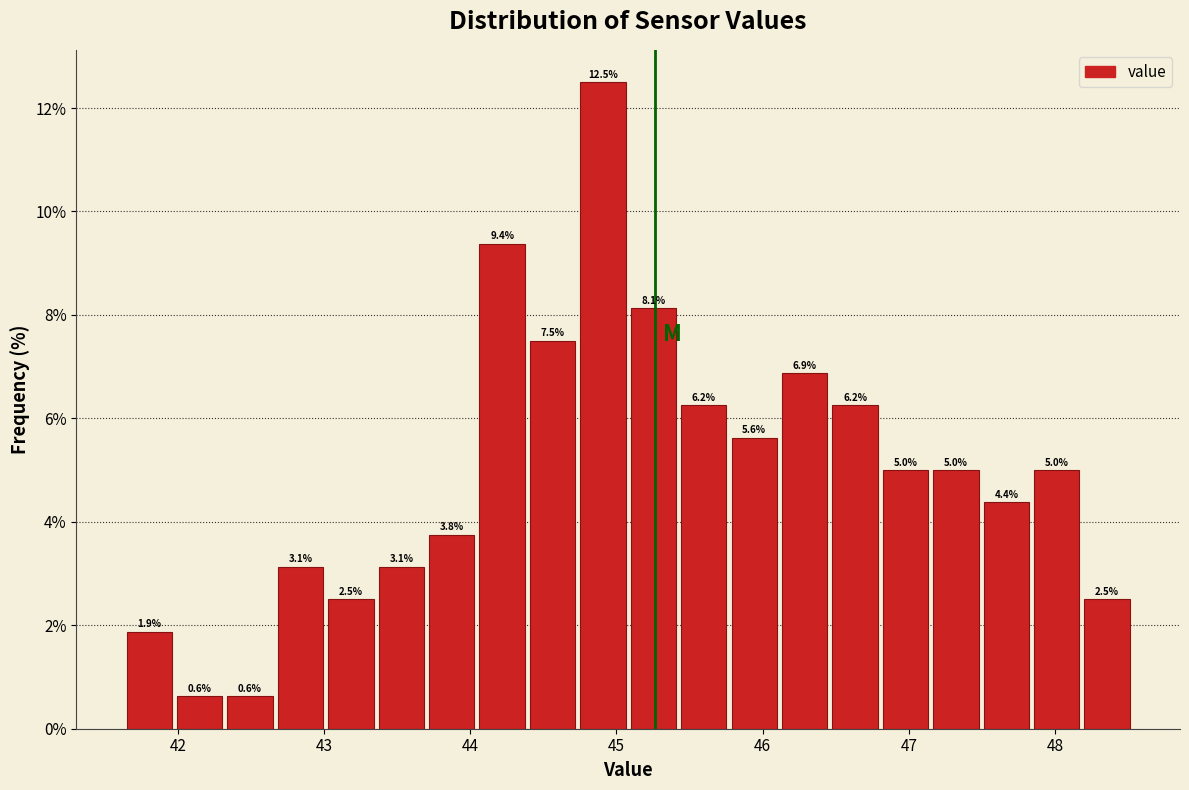

Around what value on the x-axis is the tallest bar? Give the approximate position of its centre, as read against the axis.

44.9